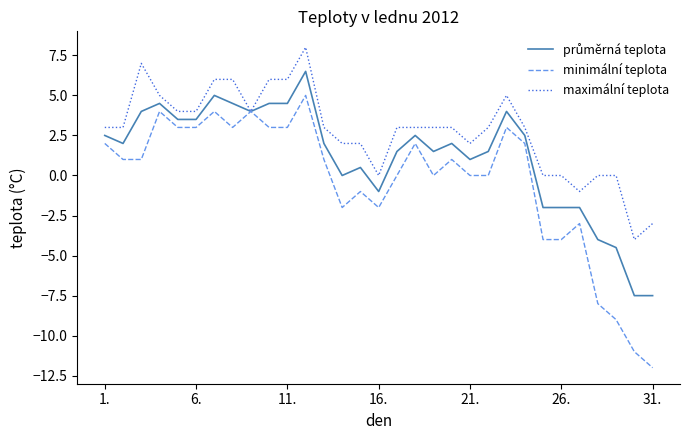

Which series has the largest total across all categories?

maximální teplota